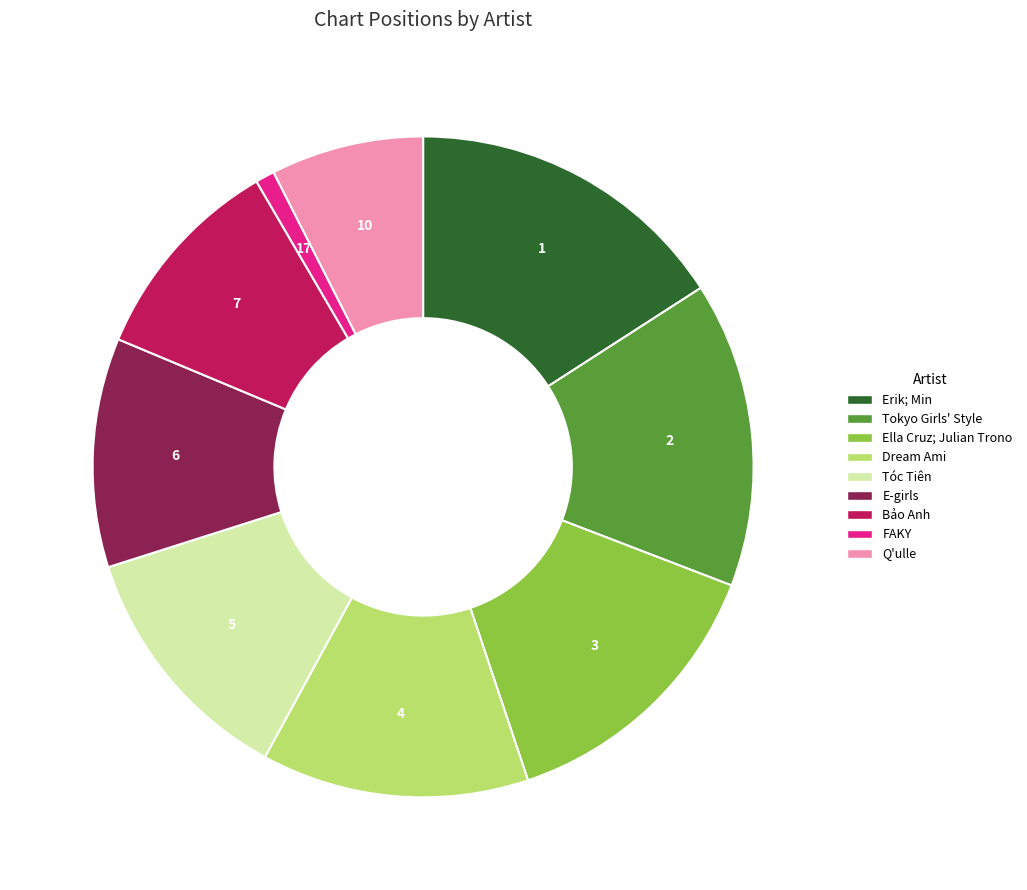

What is the ratio of the value at Bảo Anh to the value at Tokyo Girls' Style?

0.7